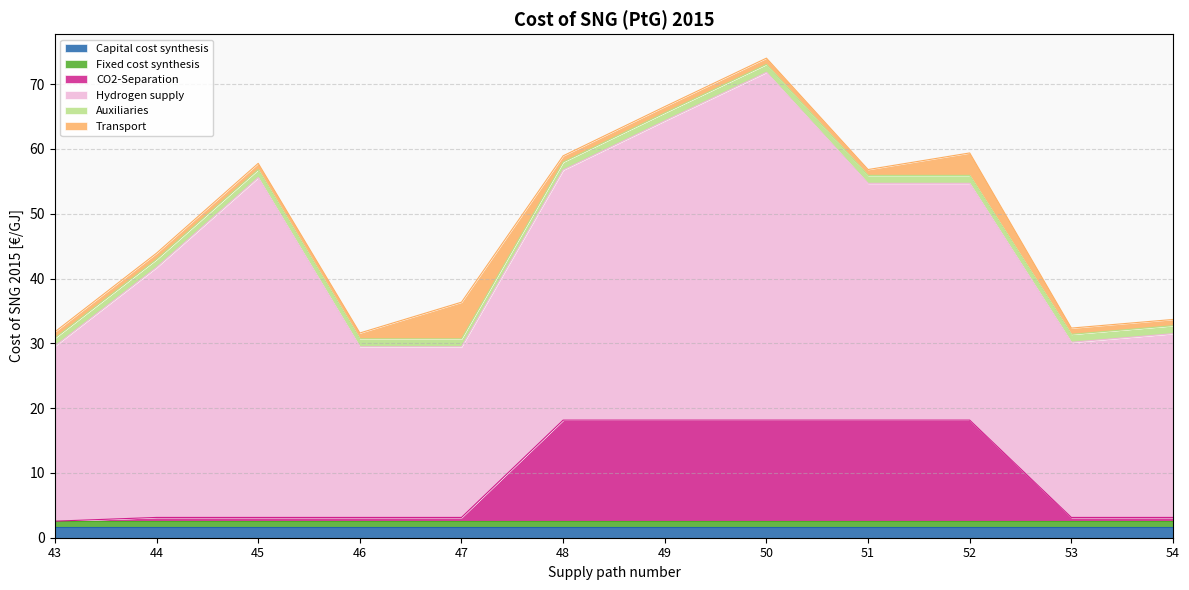

What is the maximum value shown in the chart?

53.7